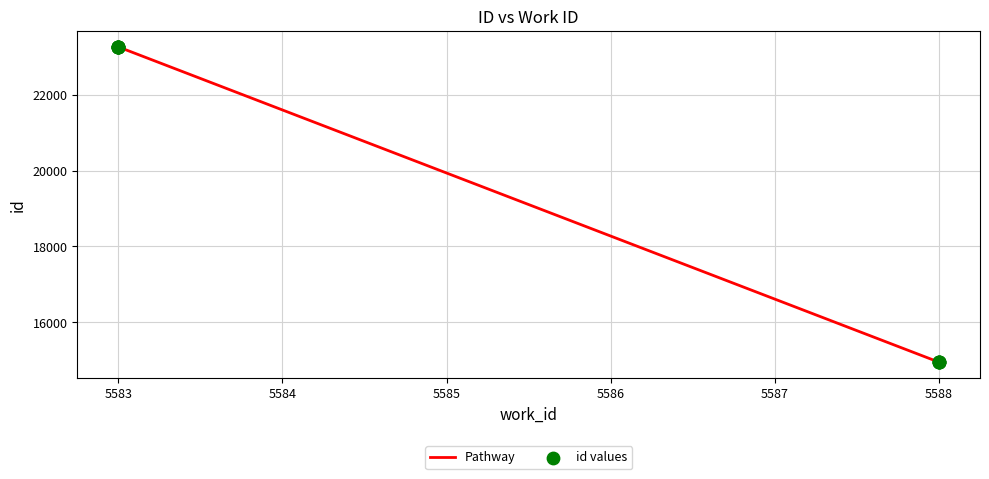

Which series has the largest total across all categories?

Pathway